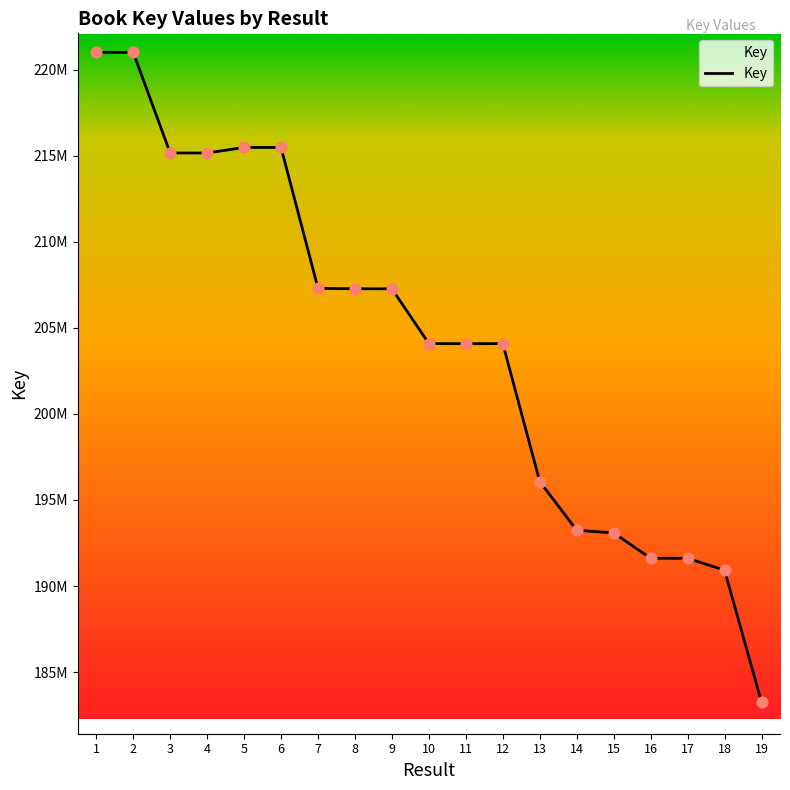

What is the change in value from 1 to 5?

-5523382